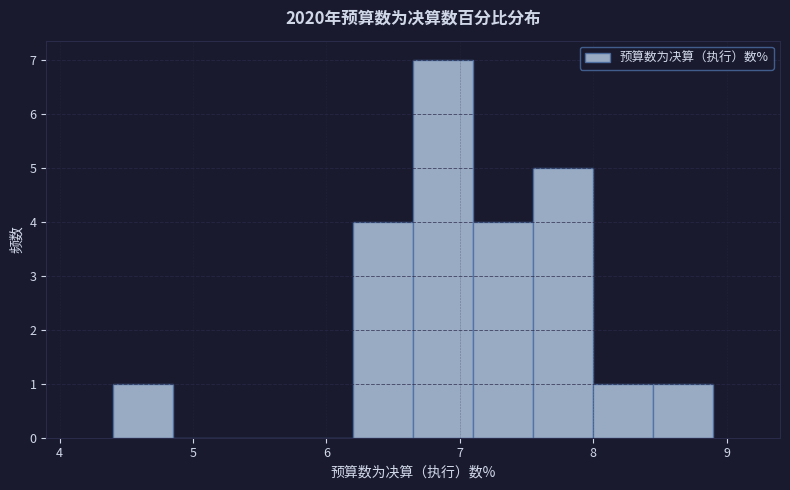

Which range on the x-axis has the tallest bar?

6.65 to 7.10